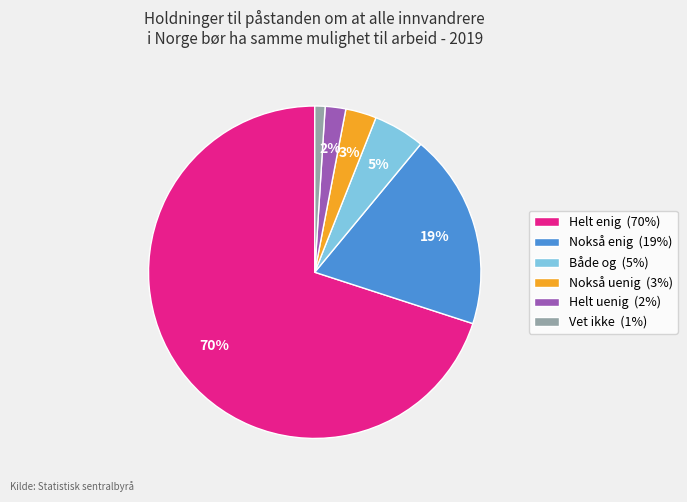

To the nearest percent, what portion does Både og represent?

5%